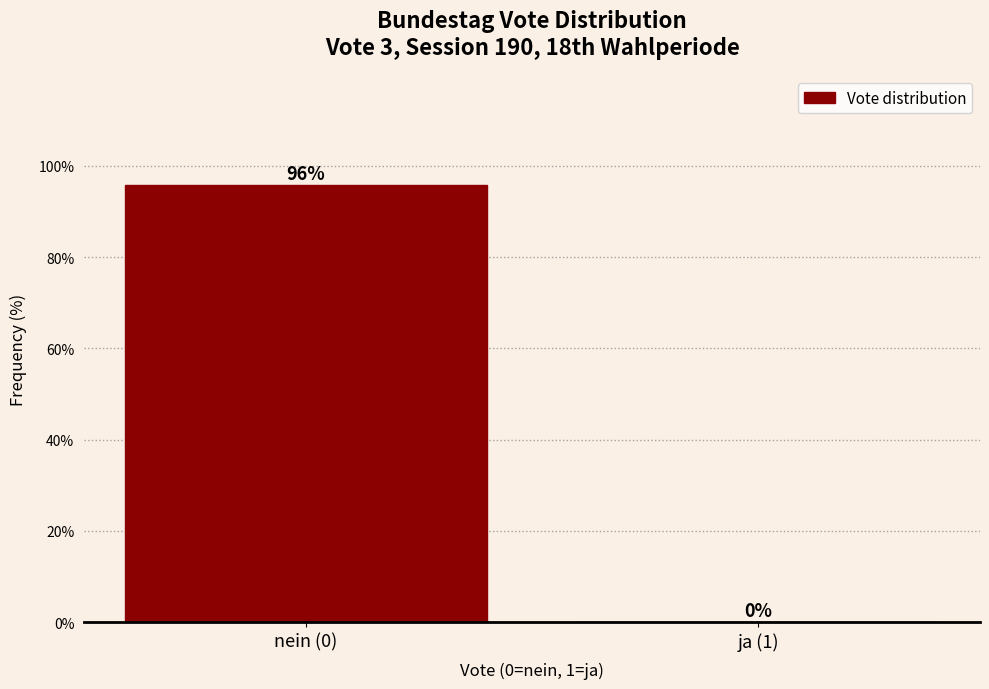

Between nein (0) and ja (1), which is larger?

nein (0)